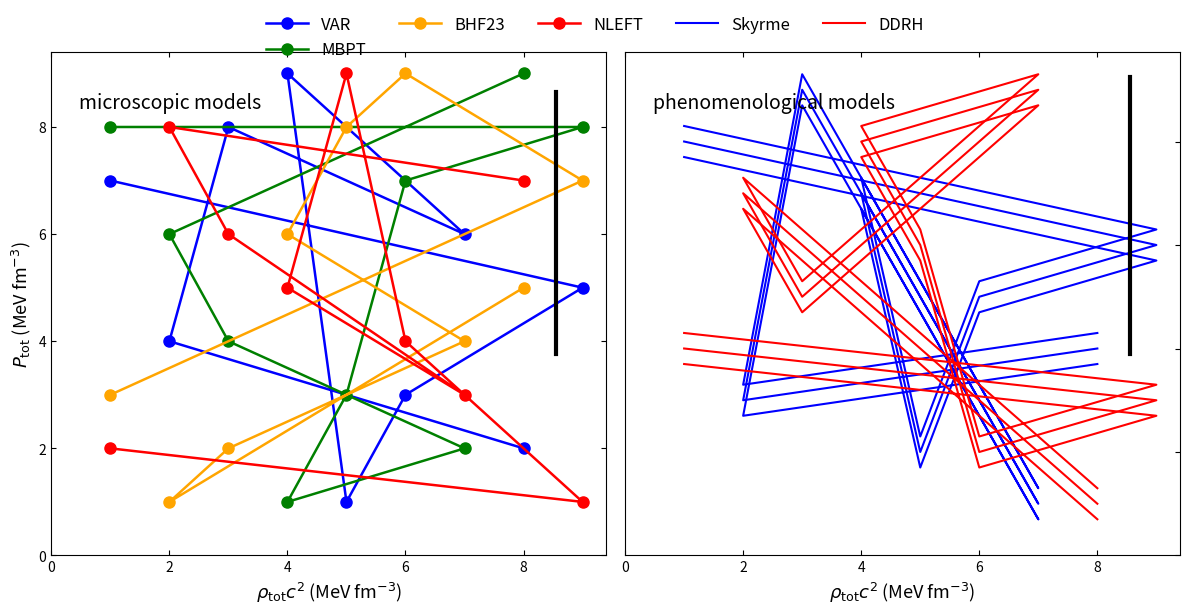

How many lines are shown in the chart?

6